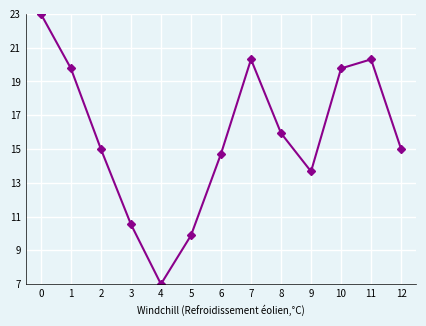

Is this an area chart (filled region under the line)?

No